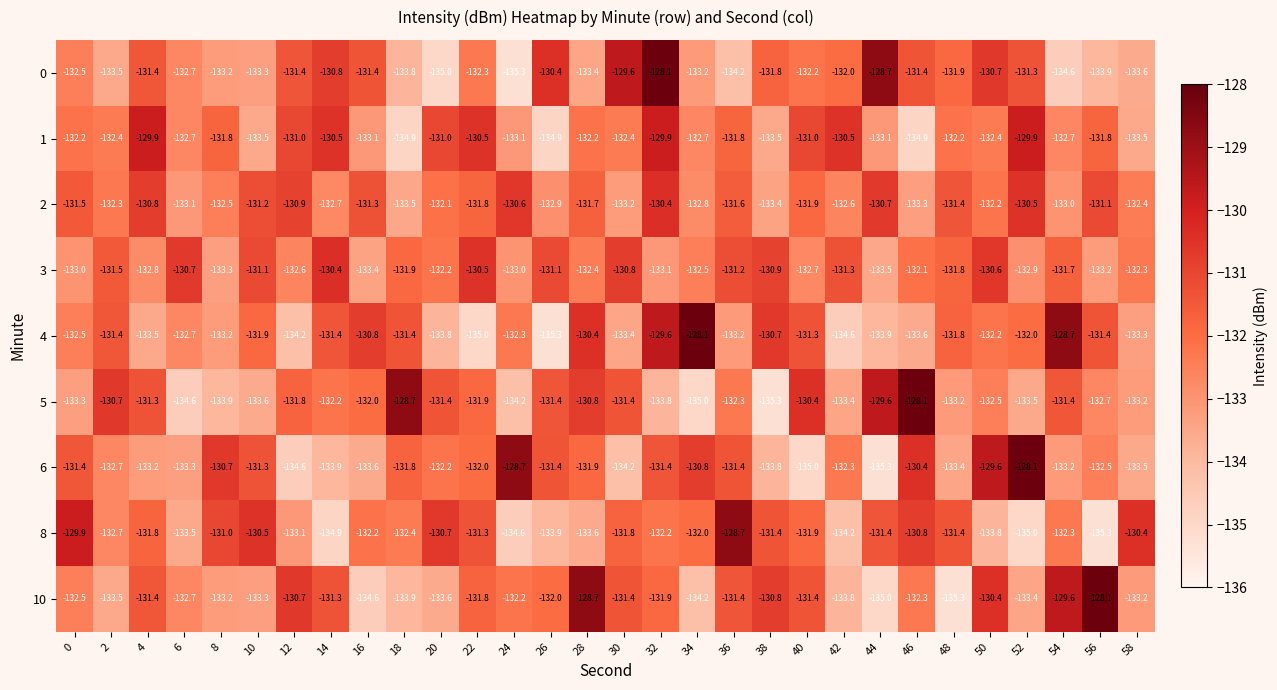

At which category is the sum across all series the highest?

32